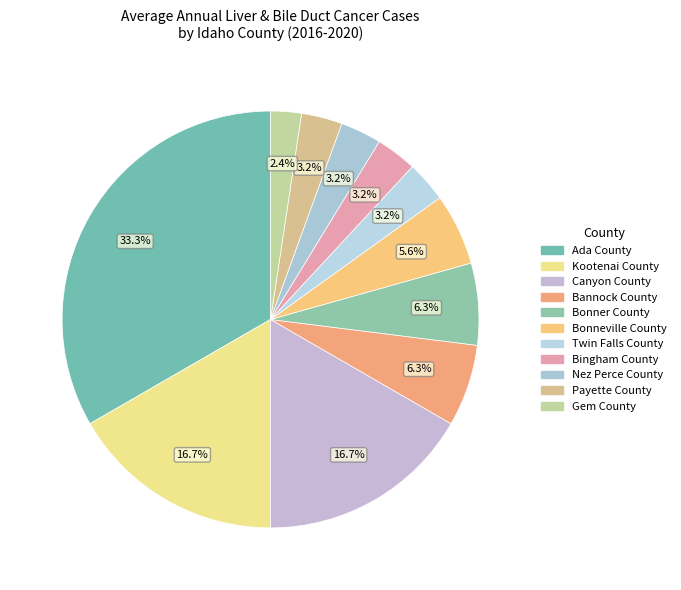

What percentage is the Gem County slice, to the nearest percent?

2%